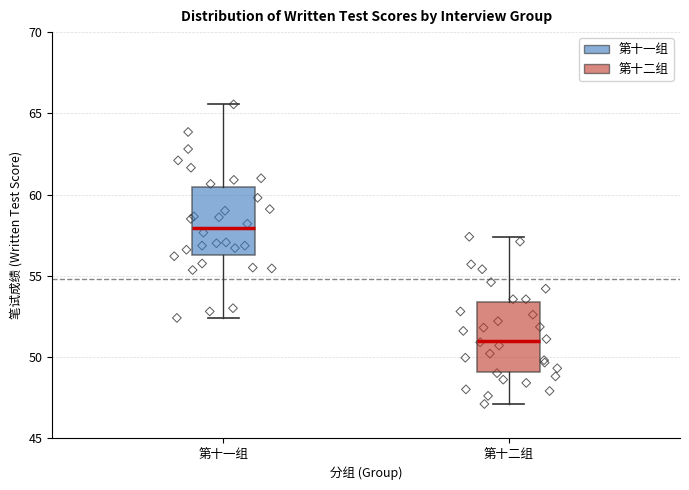

Reading left to right, transcribe this box plot: for each box, give where its median line is, the range the box spans, and where its two whiskers end, as read against the y-axis. The values are not printed on the chart, so give them approximately, as read against the axis.

第十一组: median 58.0, box 56.5 to 60.5, whiskers 52.5 to 65.5
第十二组: median 51.0, box 49.0 to 53.5, whiskers 47.0 to 57.5